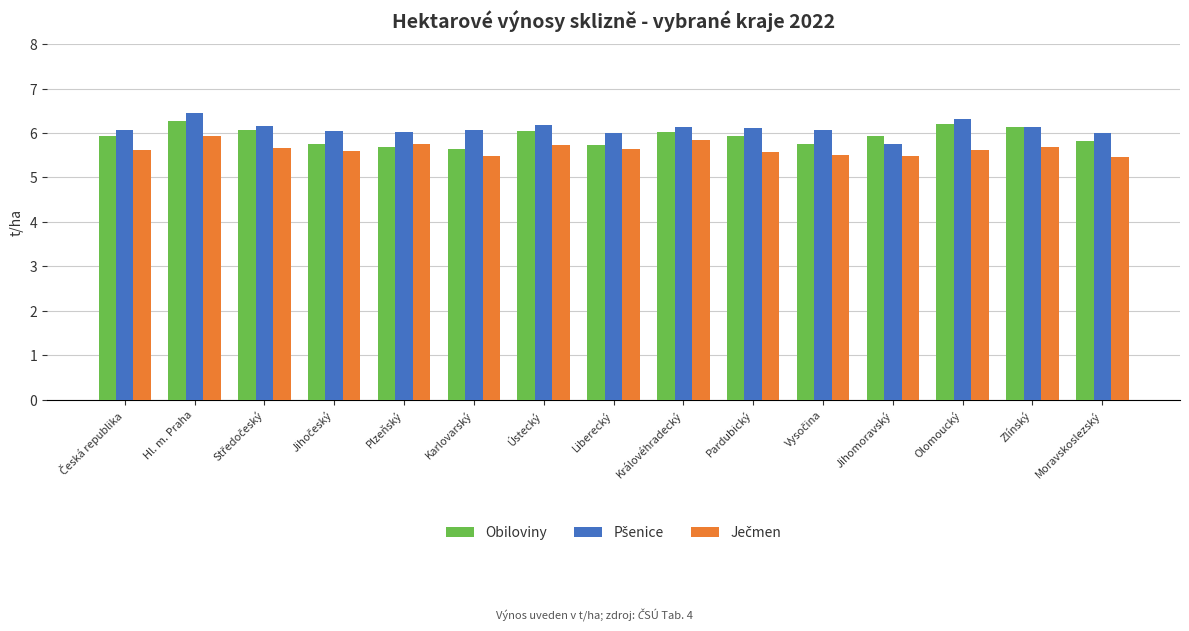

What is the difference between the highest and lowest values at Liberecký?

0.4